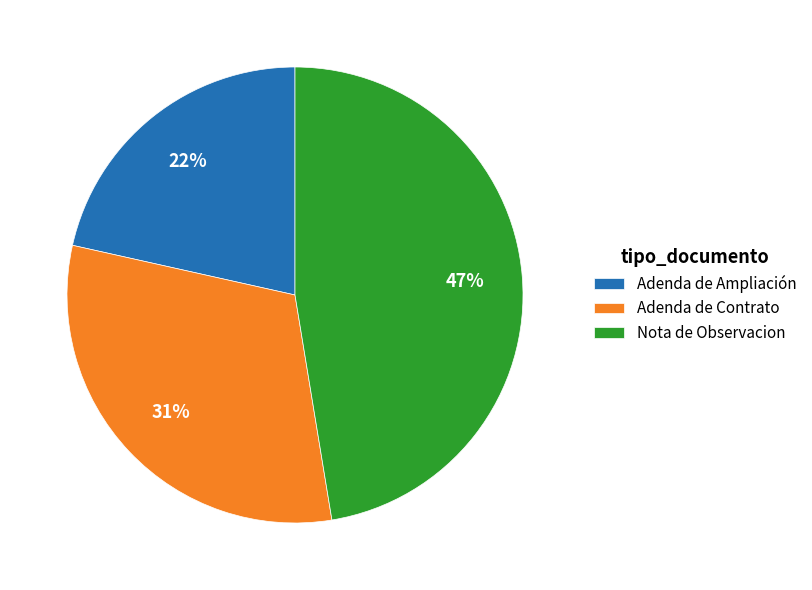

To the nearest percent, what percentage of the pie is Adenda de Contrato?

31%